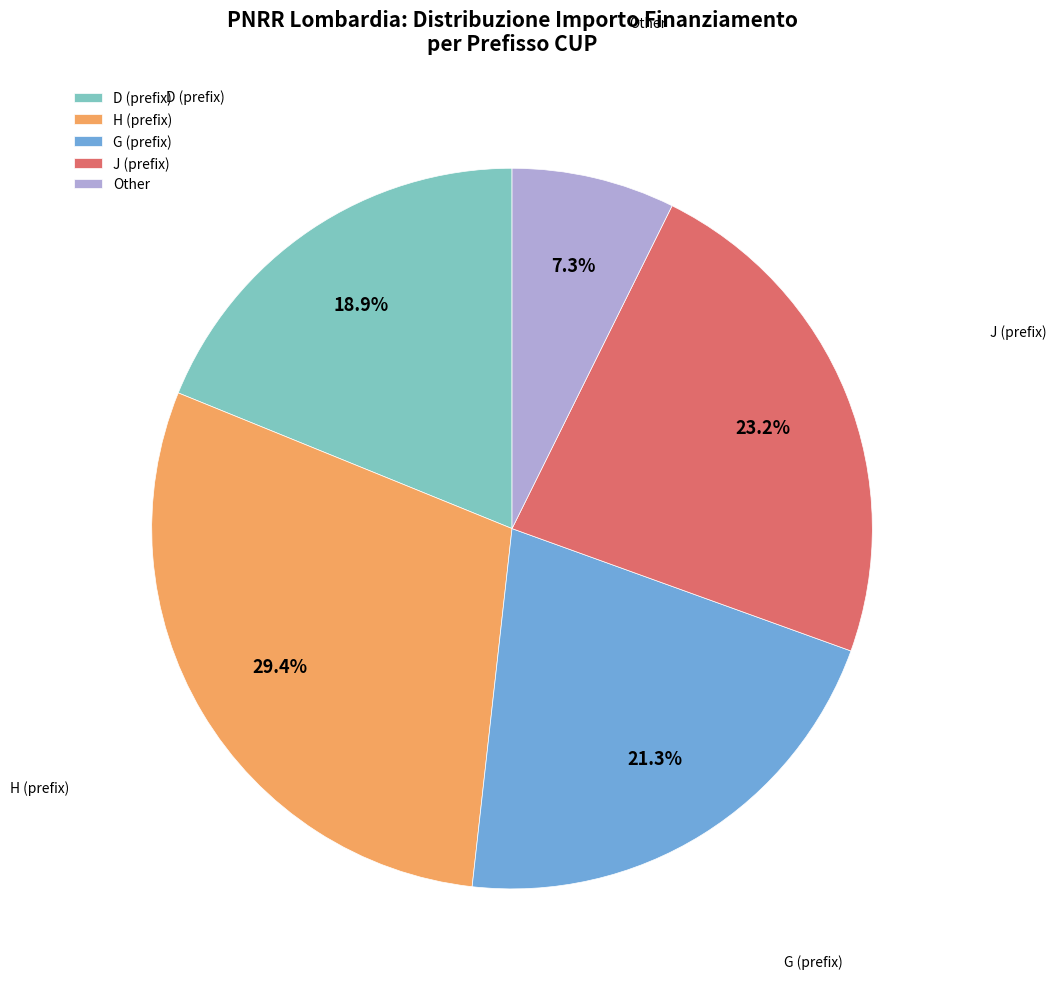

Which category has the smallest portion of the pie?

Other